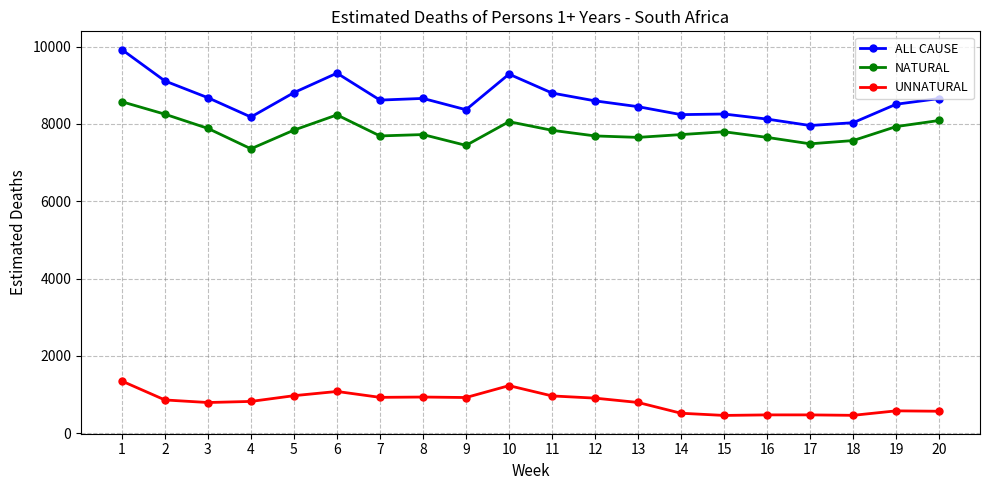

At 5, list the series in order from smallest to largest.

UNNATURAL, NATURAL, ALL CAUSE